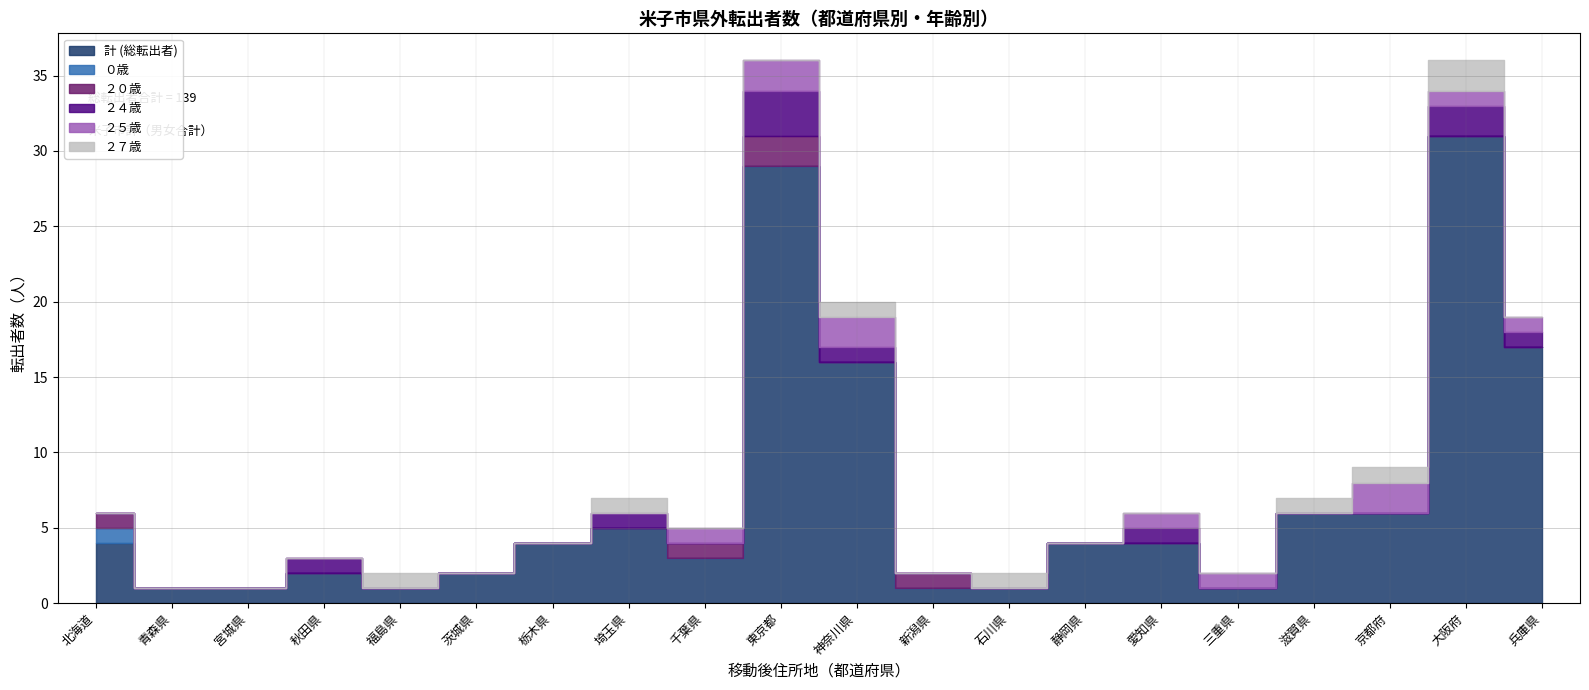

Rank the series at 静岡県 from lowest to highest value.

０歳, ２０歳, ２４歳, ２５歳, ２７歳, 計 (総転出者)